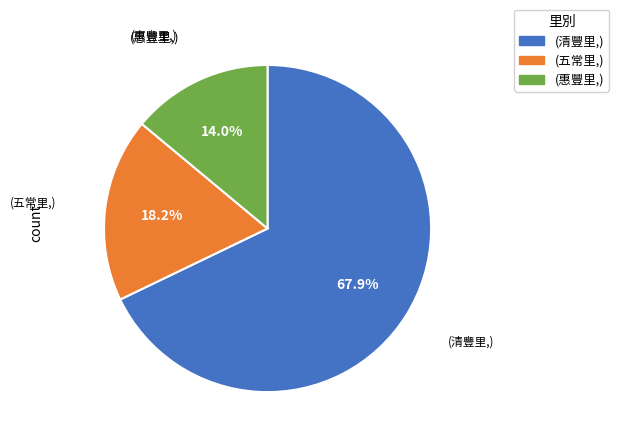

To the nearest percent, what is the difference between the largest and smallest slice percentages?

54%